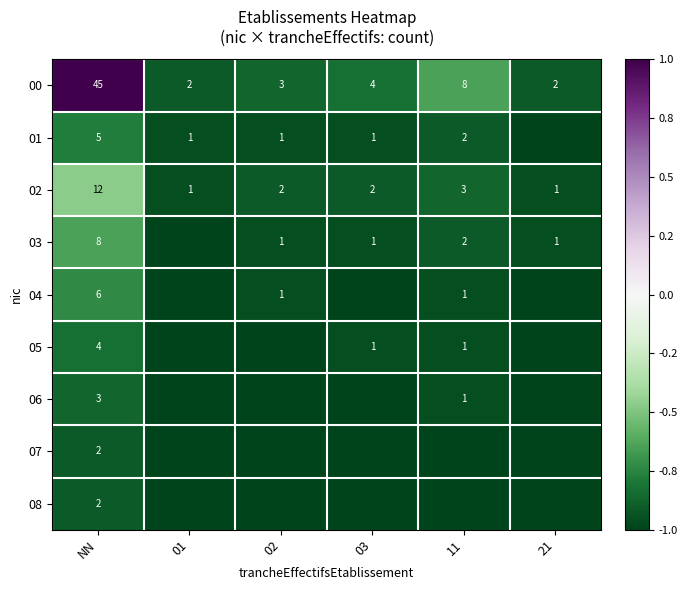

The value of 05 at 11 is 0. True or false?

False